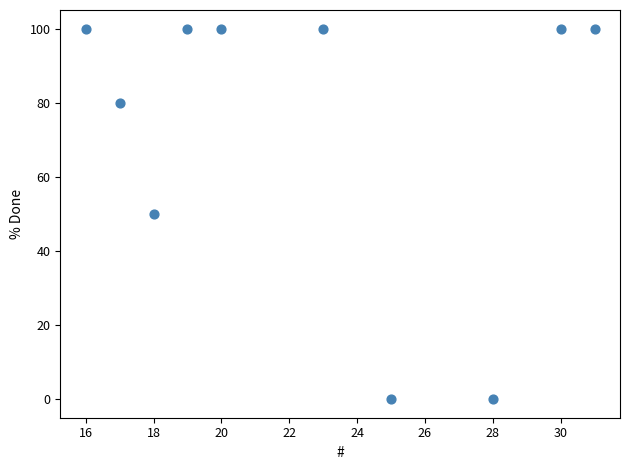

What is the range of Y values (max minus min)?

100